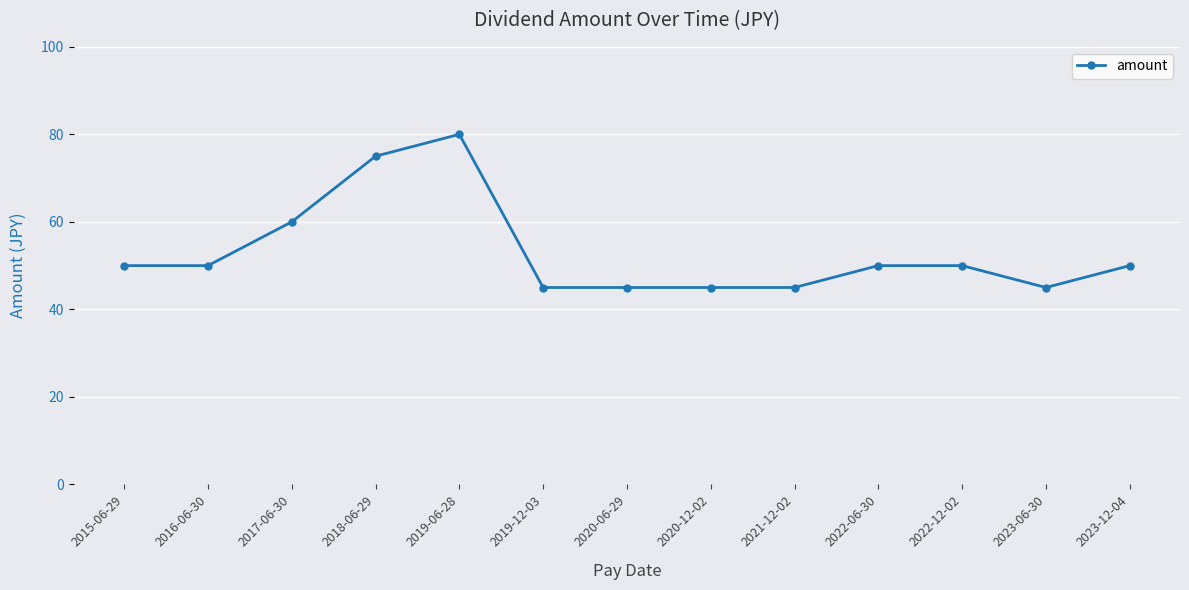

Is it true that the value at 2019-12-03 is 62?

False